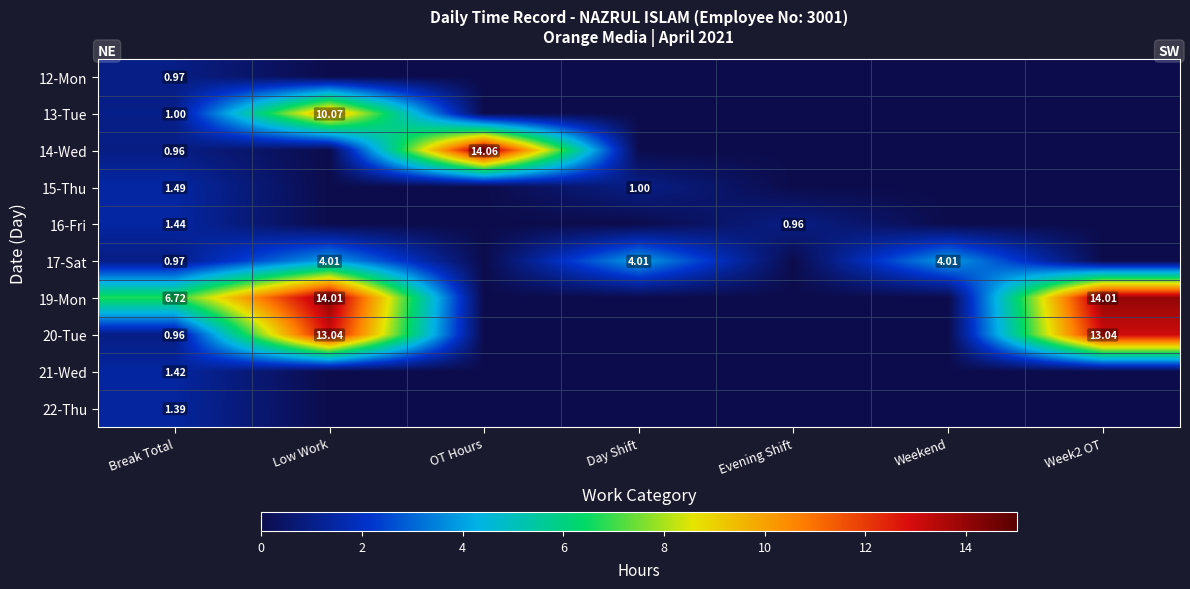

The value of 15-Thu at Break Total is 1.5. True or false?

True